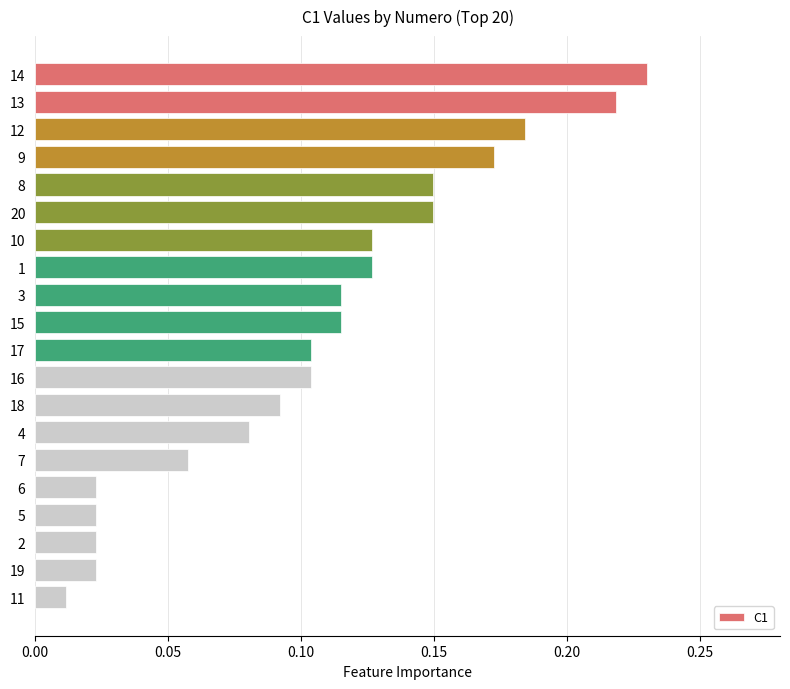

What is the sum of the values at 1 and 10?

0.3